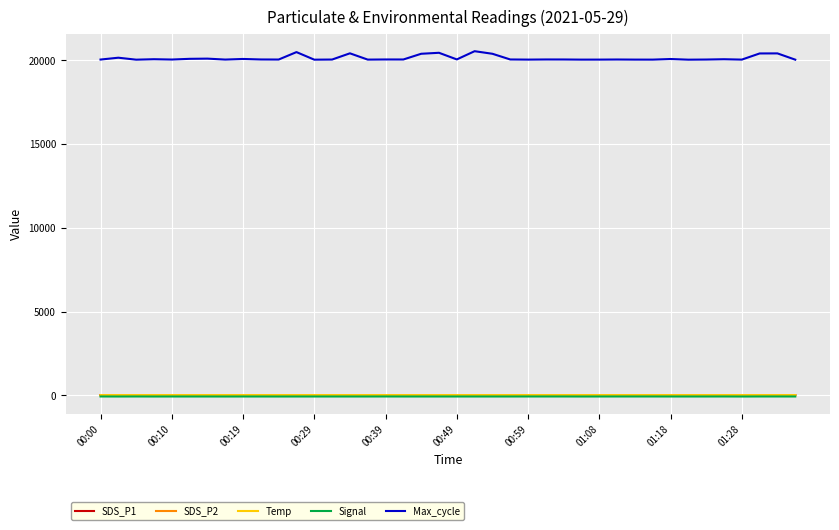

Which series has the largest range (max minus min)?

Max_cycle